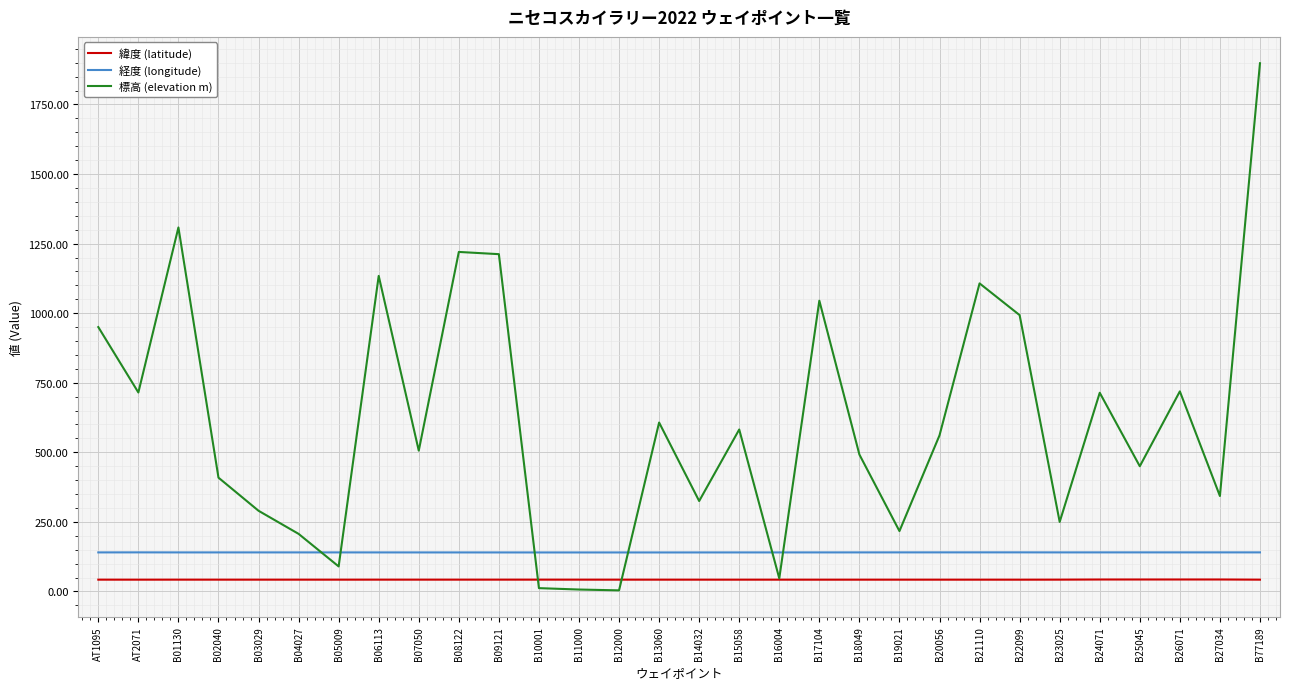

True or false: 経度 (longitude) and 緯度 (latitude) intersect in this chart.

False